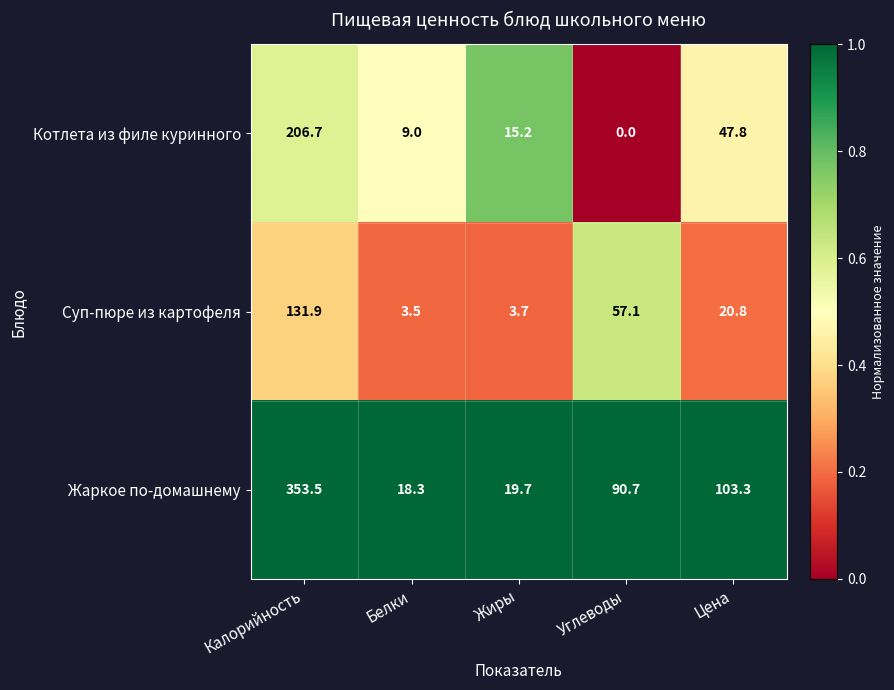

At which label is Котлета из филе куринного closest to 103?

Цена